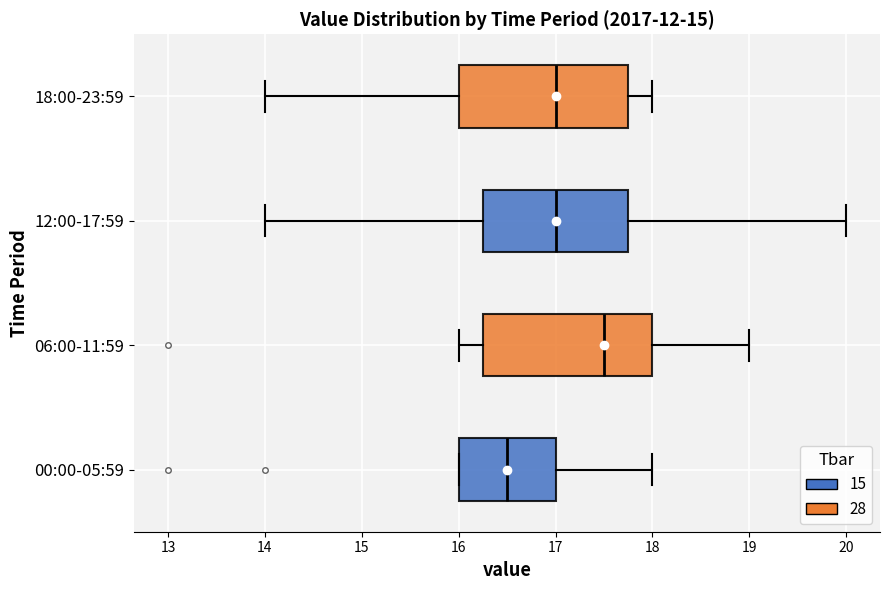

Which box has the furthest to the left median line?

00:00-05:59